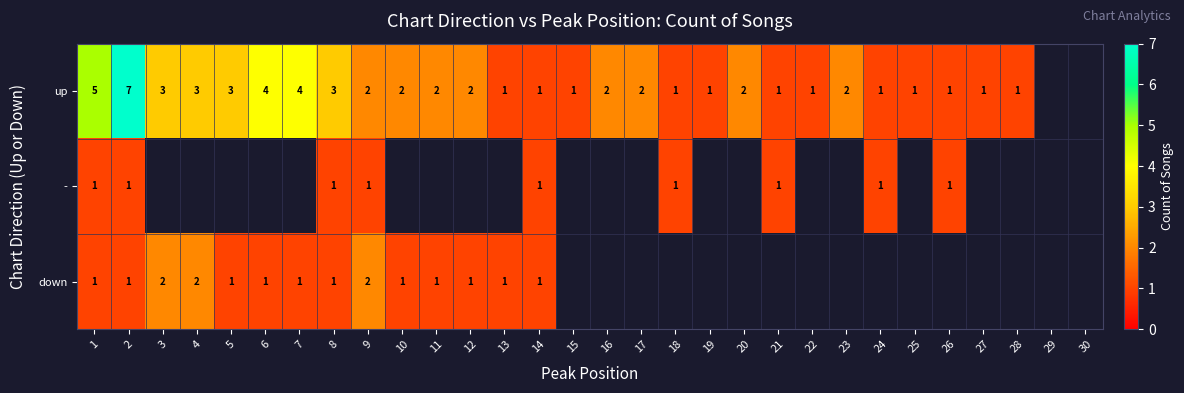

Count the number of categories in the chart.

30